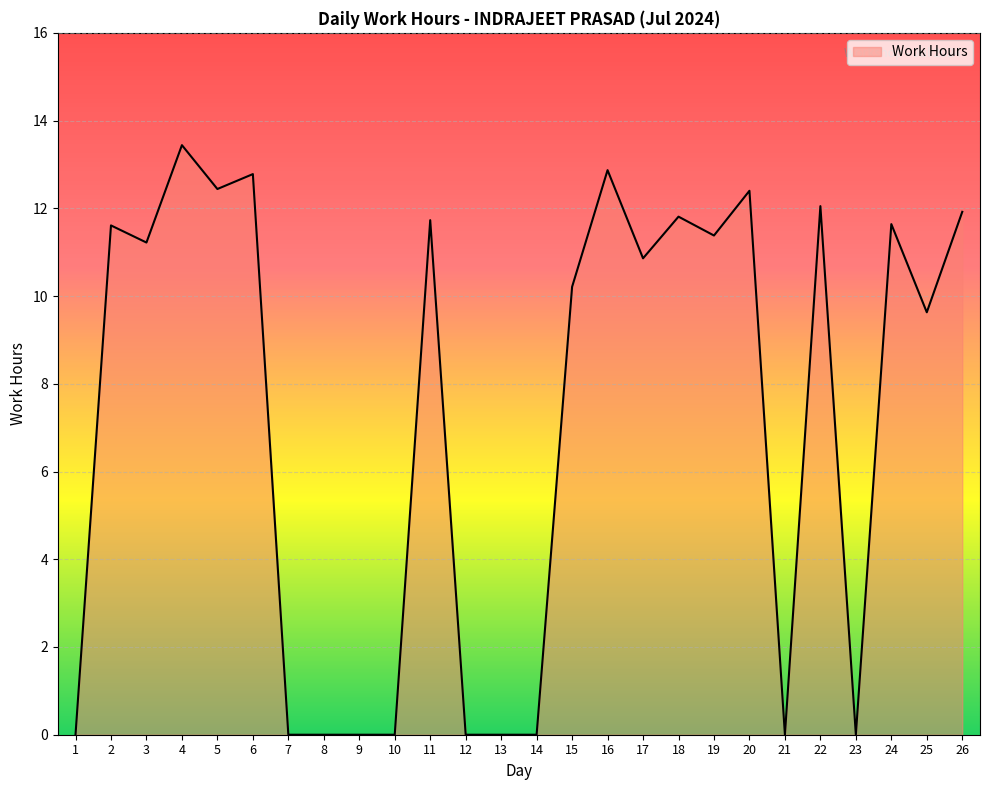

Where is the data nearest to the value 6?

25